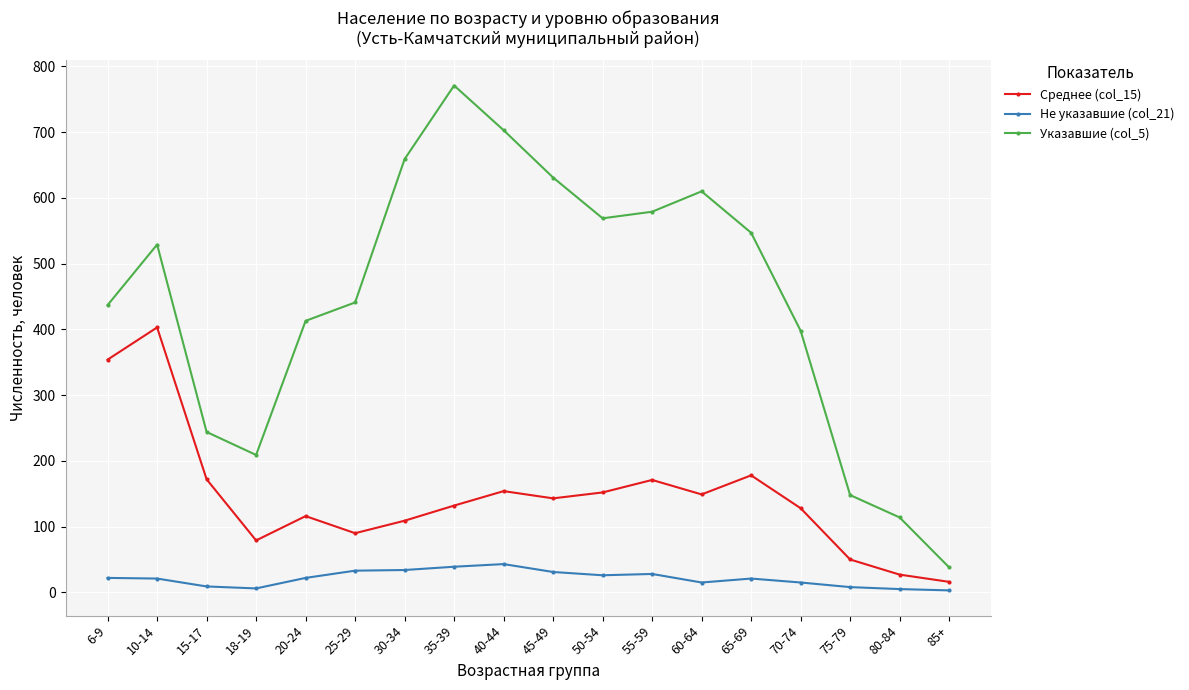

Count the number of data series in this chart.

3